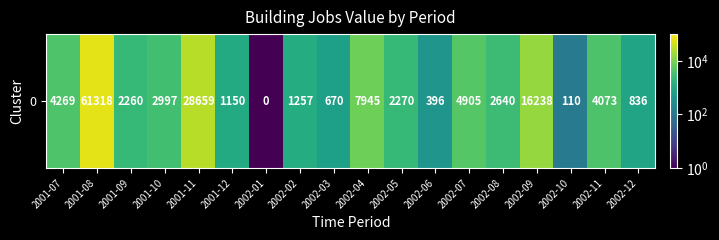

Reading right to left, what are all the values shown in this chart?

836.0	4073.0	110.0	16238.0	2640.0	4905.0	396.0	2270.0	7945.0	670.0	1257.0	0.1	1150.0	28659.0	2997.0	2260.0	61318.0	4269.0